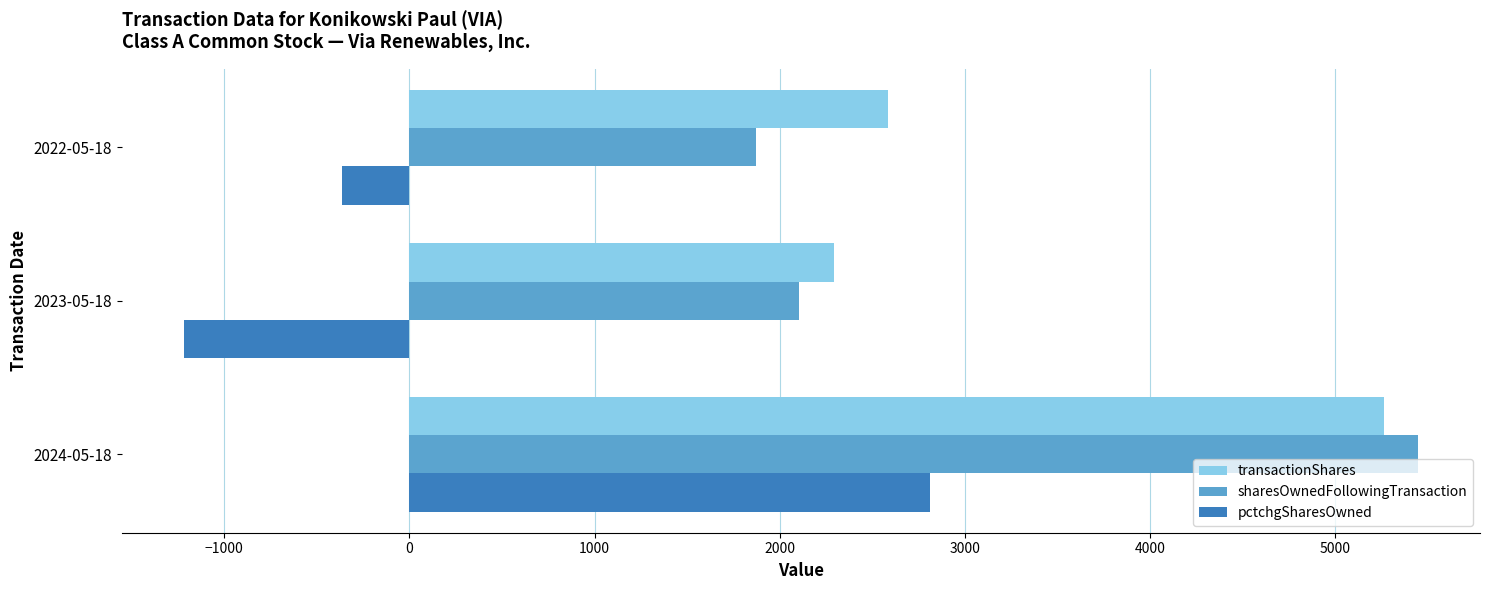

List the series in order of their peak value, highest first.

sharesOwnedFollowingTransaction, transactionShares, pctchgSharesOwned